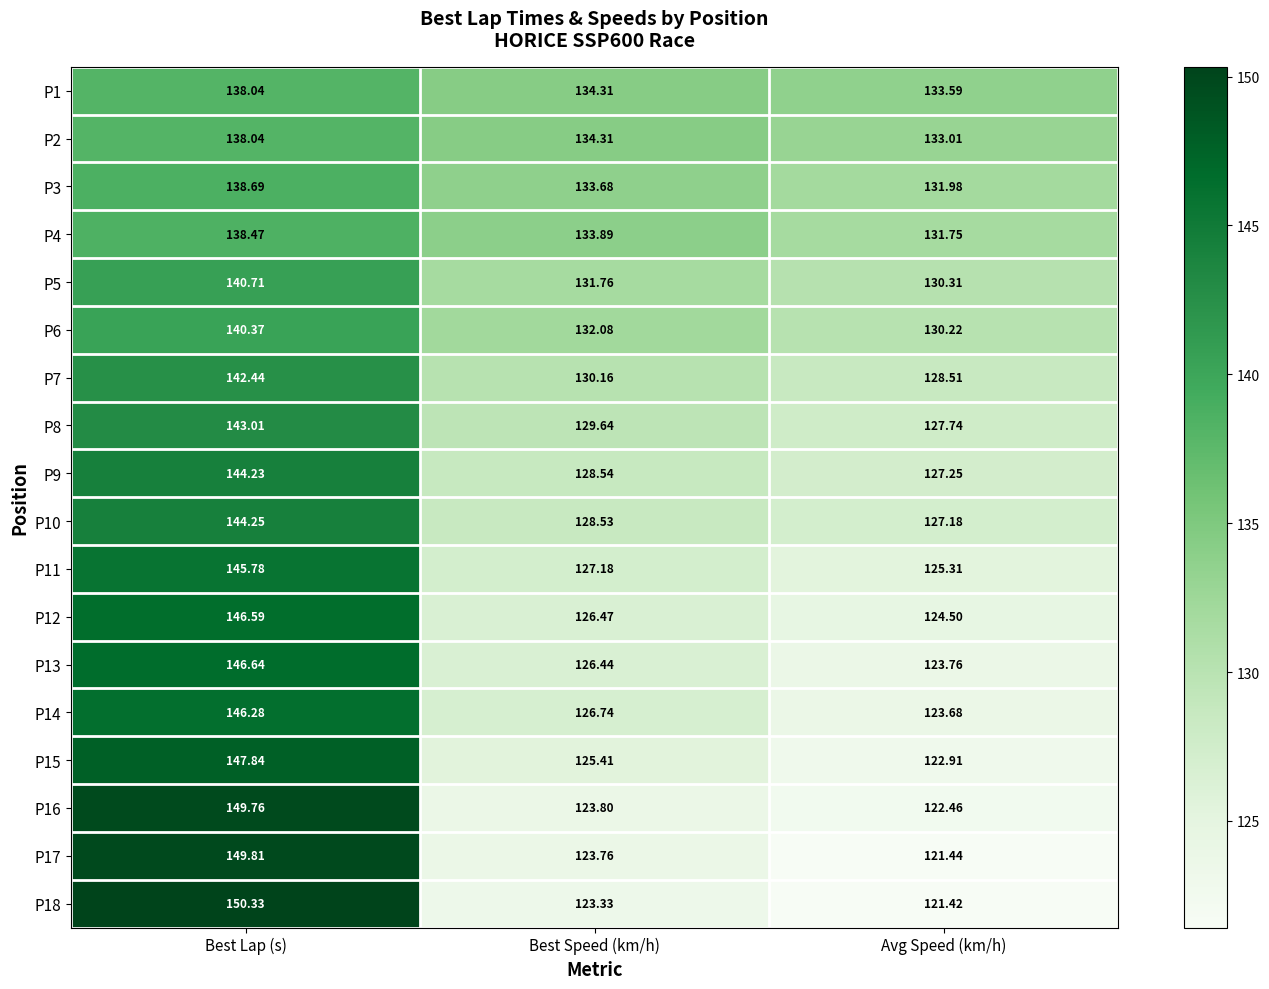

Which label corresponds to the smallest value in the chart?

Avg Speed (km/h)